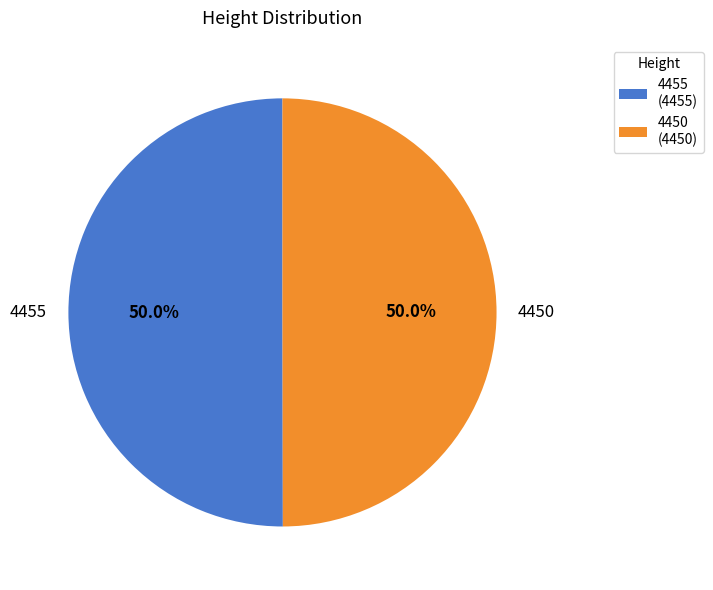

What portion of the pie excludes 4450?

50.0%